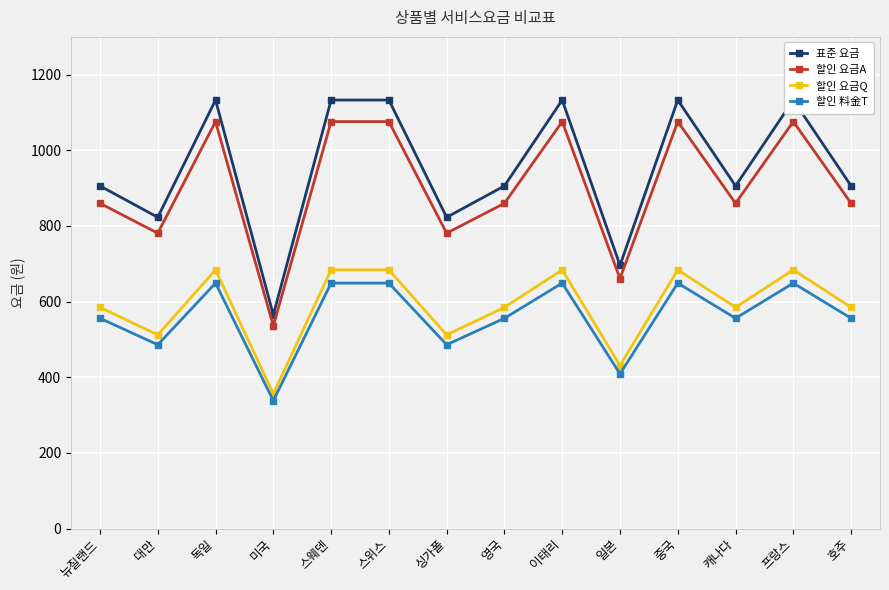

The value of 할인 料金T at 일본 is 409. True or false?

True